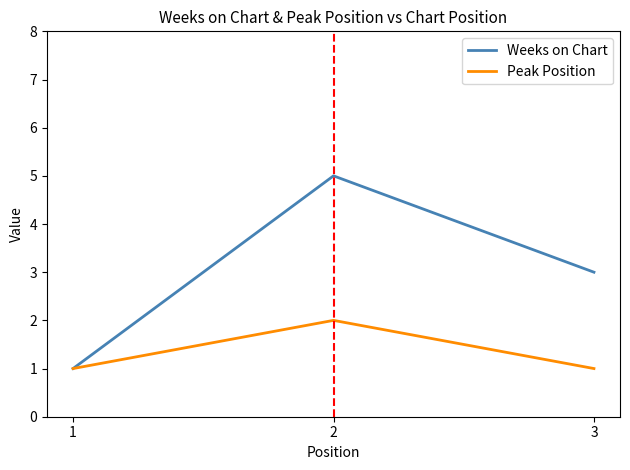

Is the value of Peak Position at 3 greater than the value of Weeks on Chart at 2?

No